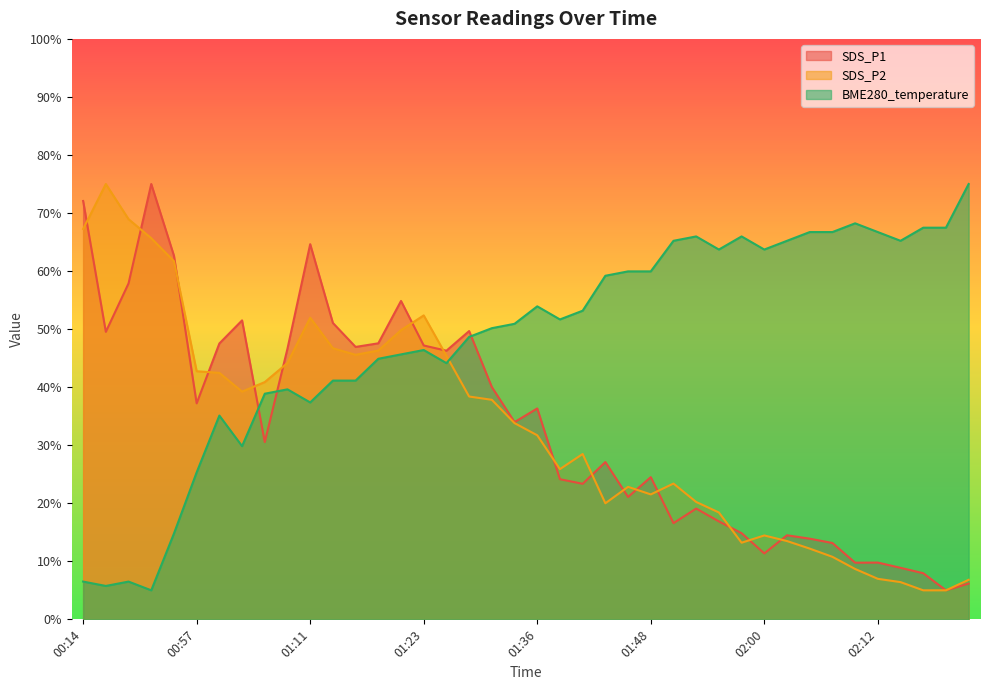

Reading right to left, extract all data points from this chart.

SDS_P1: 6.2	5.0	7.9	8.9	9.8	9.8	13.2	13.9	14.5	11.4	14.8	16.9	19.1	16.6	24.5	21.1	27.1	23.4	24.1	36.3	34.0	40.0	49.7	46.3	47.2	54.9	47.6	46.9	51.1	64.6	46.6	30.5	51.5	47.5	37.2	62.6	75.0	57.9	49.5	72.1
SDS_P2: 6.8	5.0	5.0	6.4	7.0	8.7	10.8	12.2	13.5	14.5	13.2	18.4	20.2	23.4	21.5	22.8	20.0	28.5	25.9	31.7	33.8	37.8	38.4	45.4	52.4	49.8	46.3	45.6	46.7	52.0	44.2	40.9	39.2	42.5	42.7	61.7	65.7	68.9	75.0	67.2
BME280_temperature: 75.0	67.5	67.5	65.2	66.7	68.2	66.7	66.7	65.2	63.7	66.0	63.7	66.0	65.2	59.9	59.9	59.2	53.2	51.7	53.9	50.9	50.2	48.7	44.1	46.4	45.6	44.9	41.1	41.1	37.4	39.6	38.9	29.8	35.1	25.3	14.8	5.0	6.5	5.8	6.5